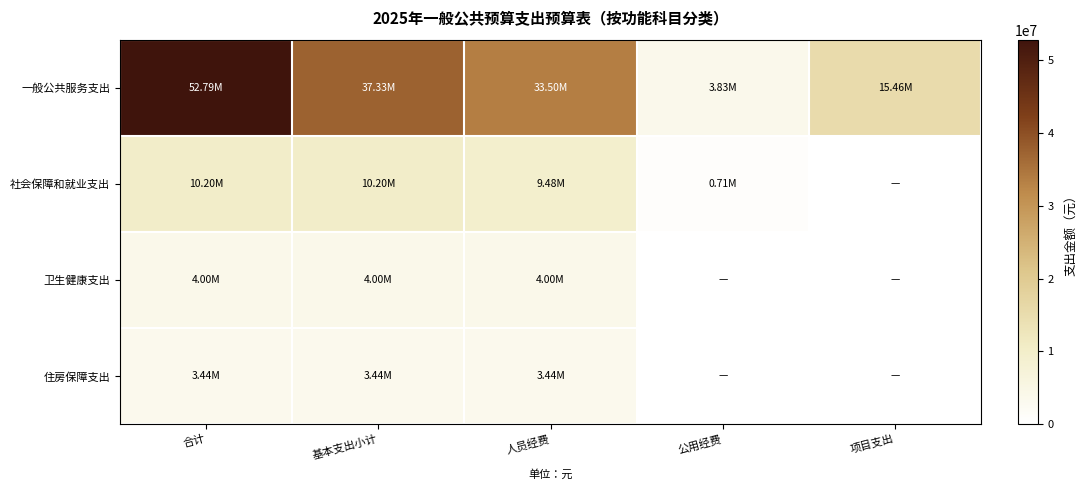

Which series has the largest total across all categories?

一般公共服务支出